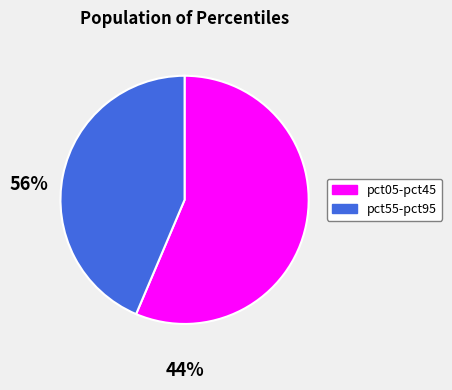

Does any single category account for the majority?

Yes